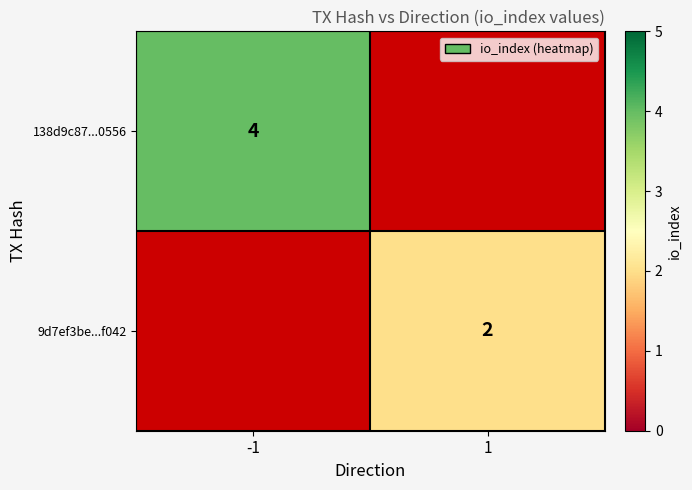

The 138d9c87...0556 series shows 4 at -1. True or false?

True